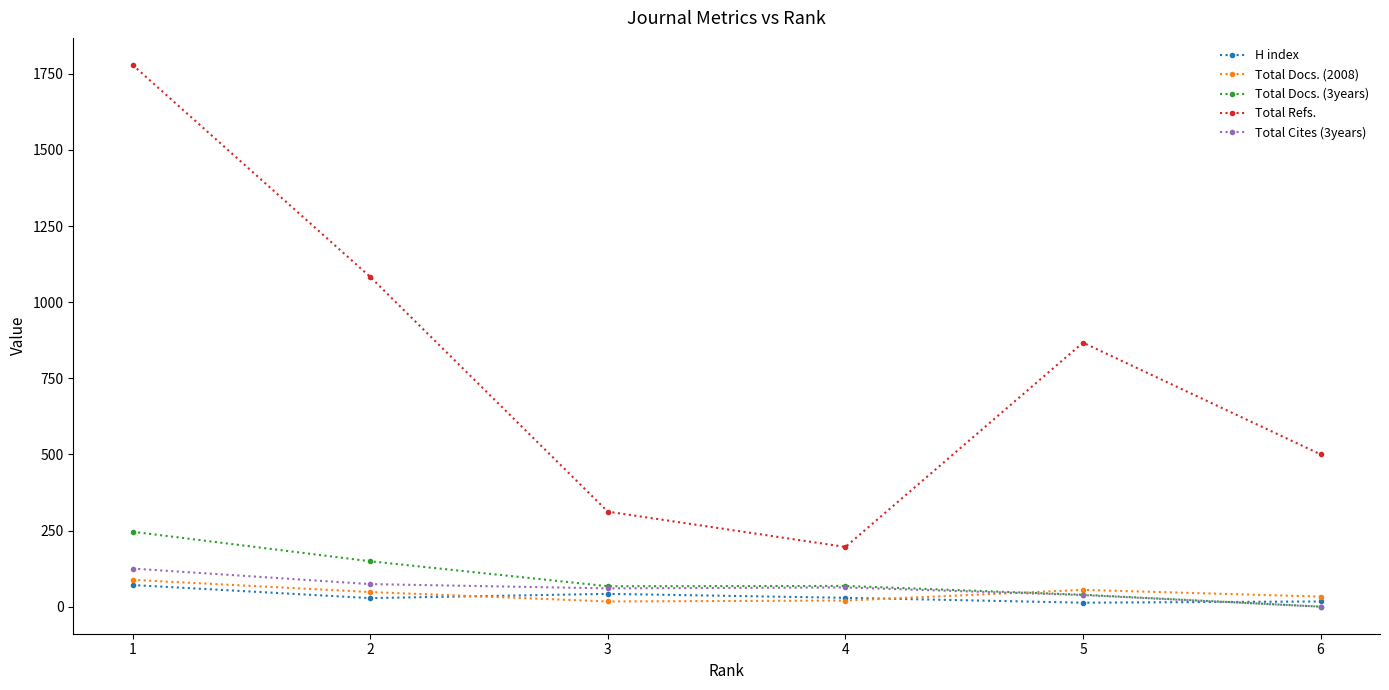

What is the highest value of the Total Refs. series?

1779